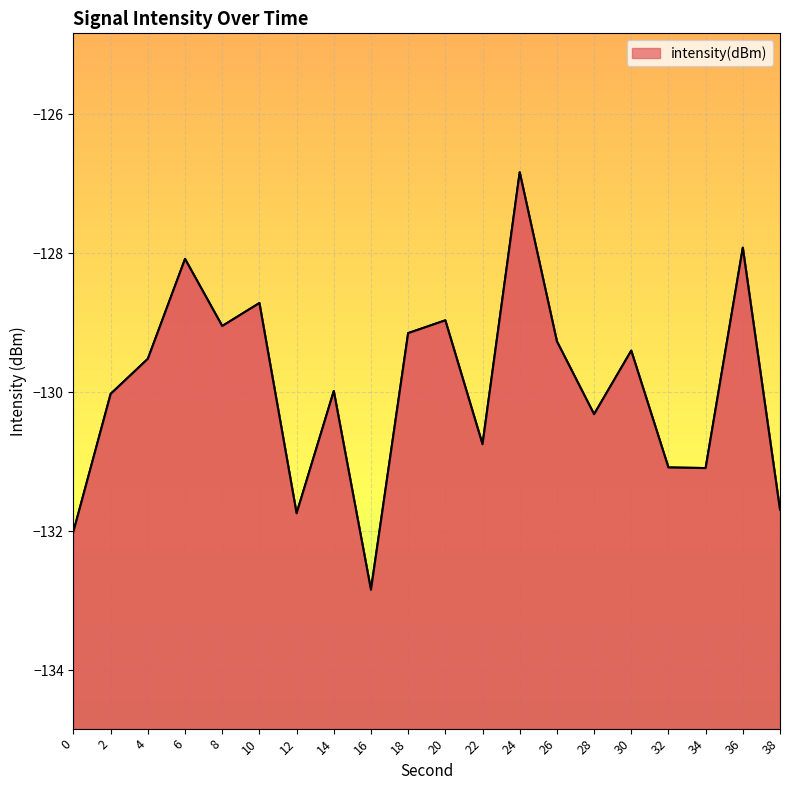

The chart shows a value of -129.0 at 8. True or false?

True